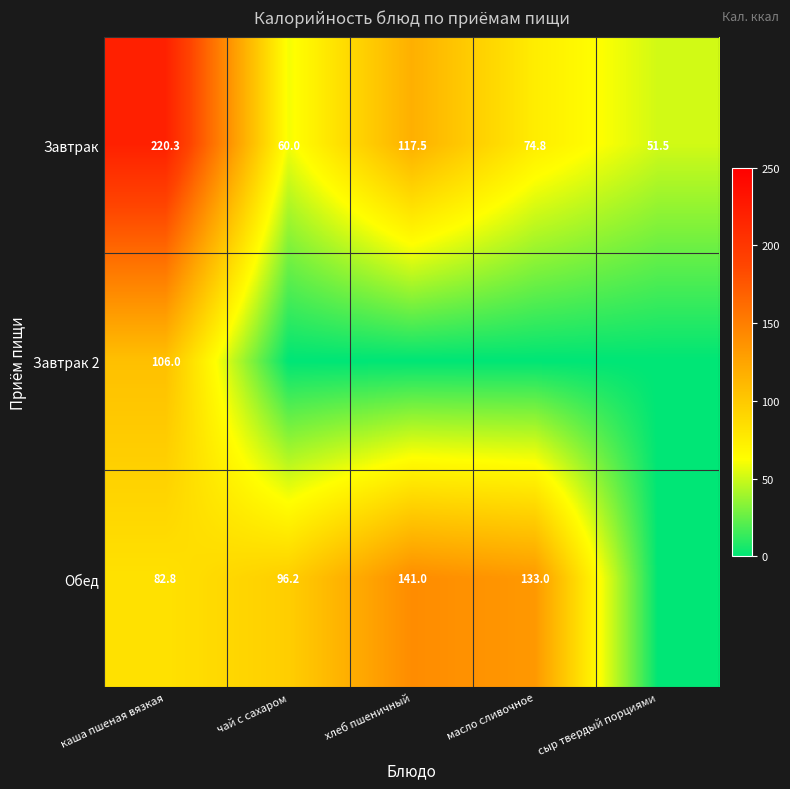

Rank the categories by Завтрак value from lowest to highest.

сыр твердый порциями, чай с сахаром, масло сливочное, хлеб пшеничный, каша пшеная вязкая